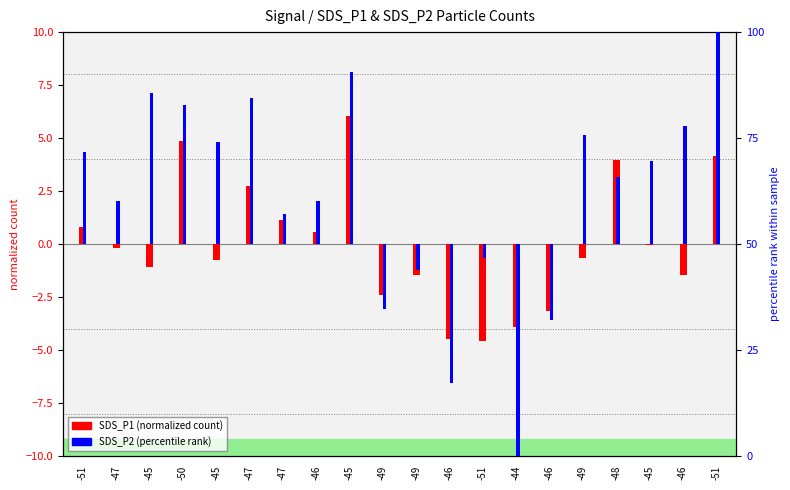

What is the difference between the SDS_P2 percentile rank values at -51 and -45?

14.0